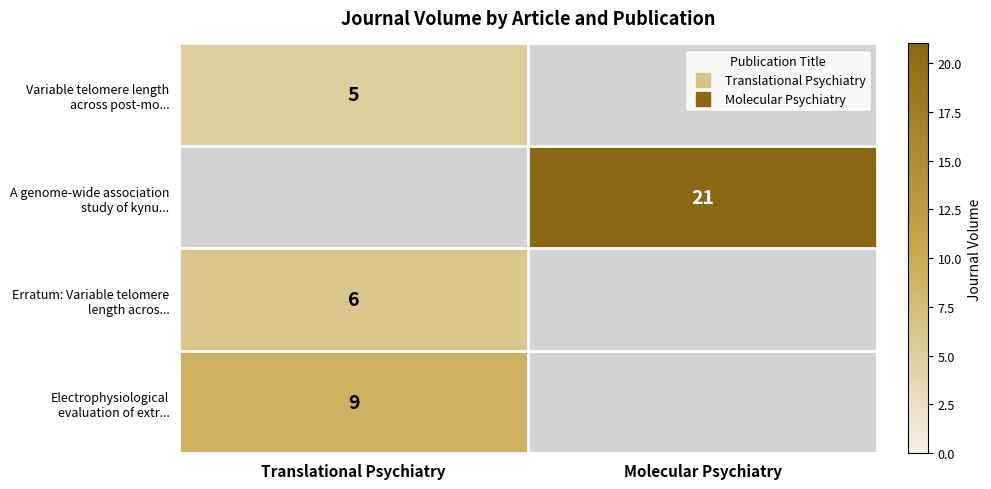

Is it true that Erratum: Variable telomere length acros... equals 6.0 at Translational Psychiatry?

True